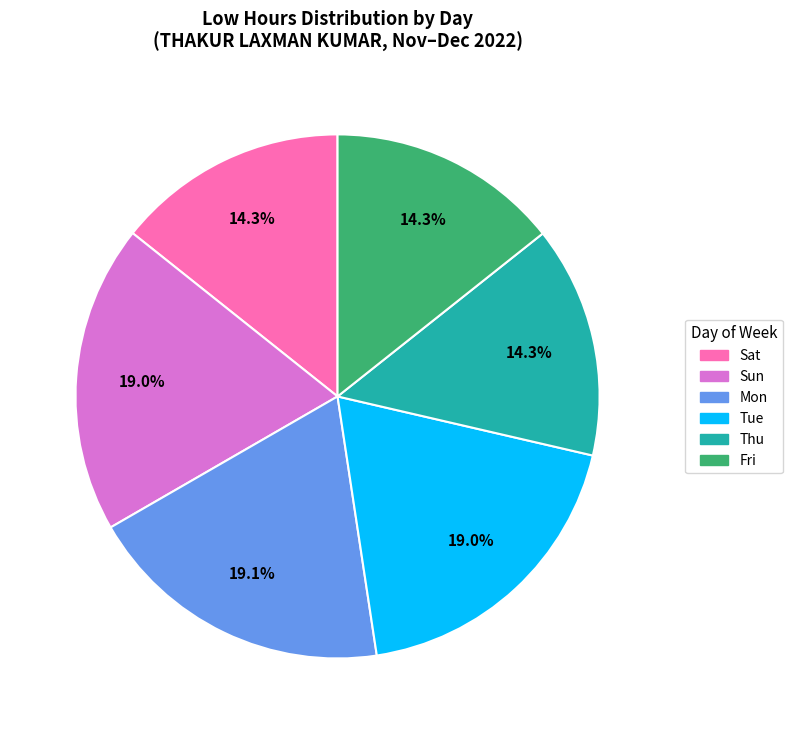

How many segments does this pie chart have?

6